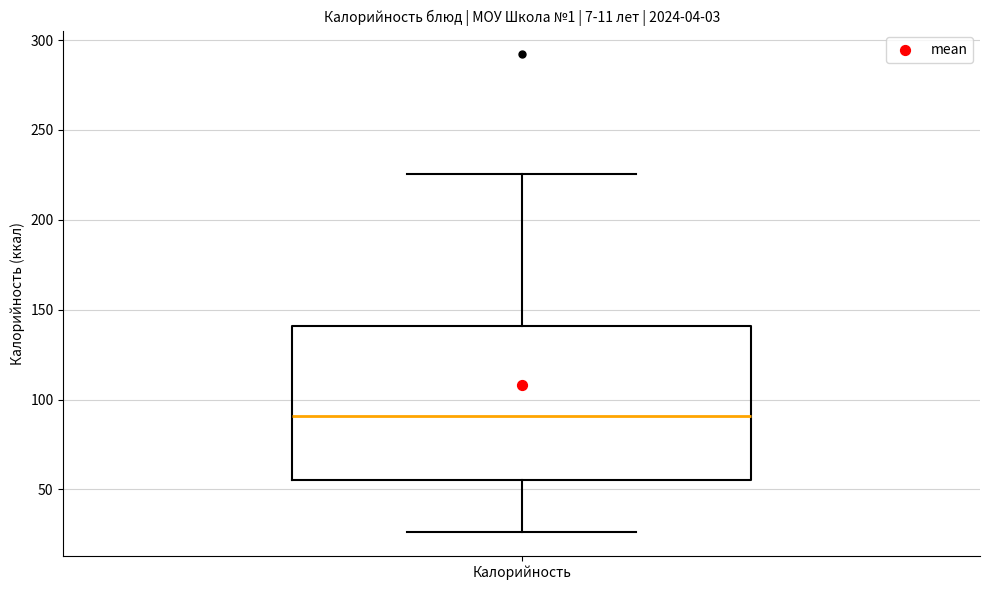

Where is the lower edge of the box for Калорийность on the y-axis? The values are not printed on the chart, so give them approximately, as read against the axis.

55